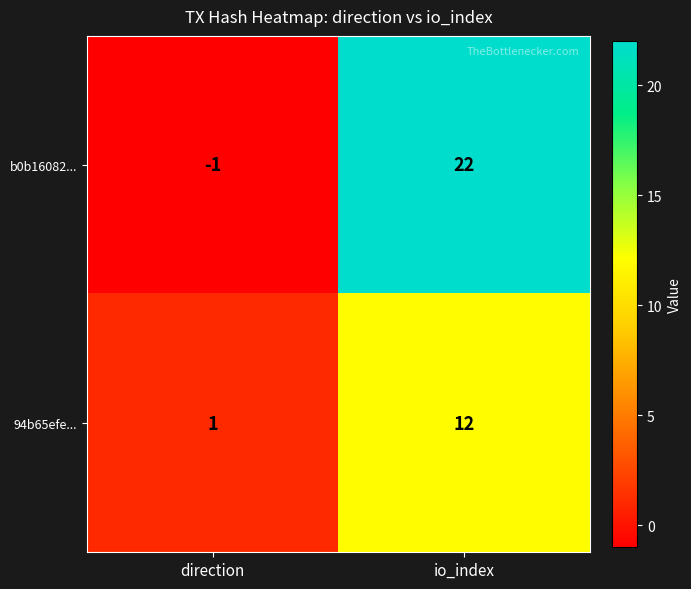

The b0b16082... series shows 22 at io_index. True or false?

True